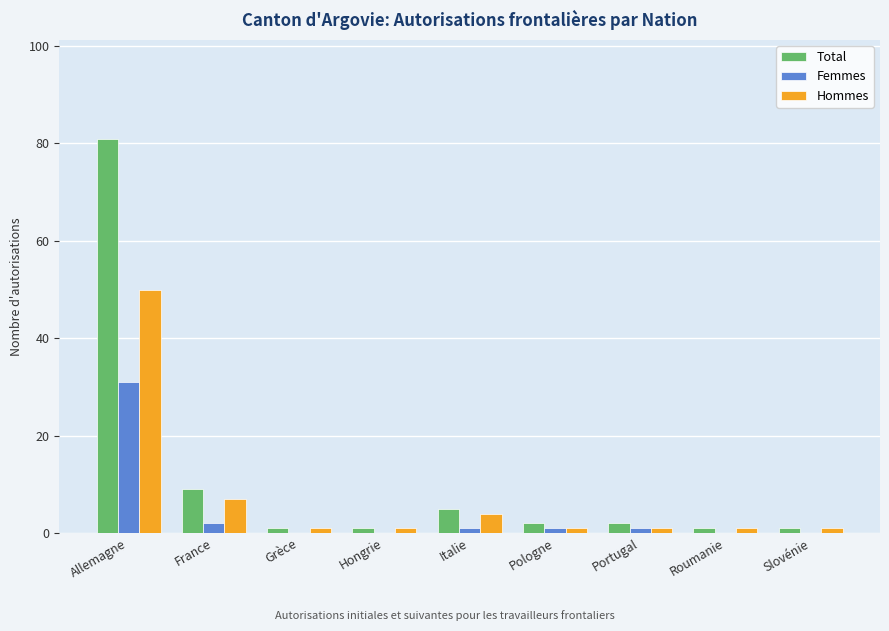

What is the spread (max minus min) of values at Slovénie?

1